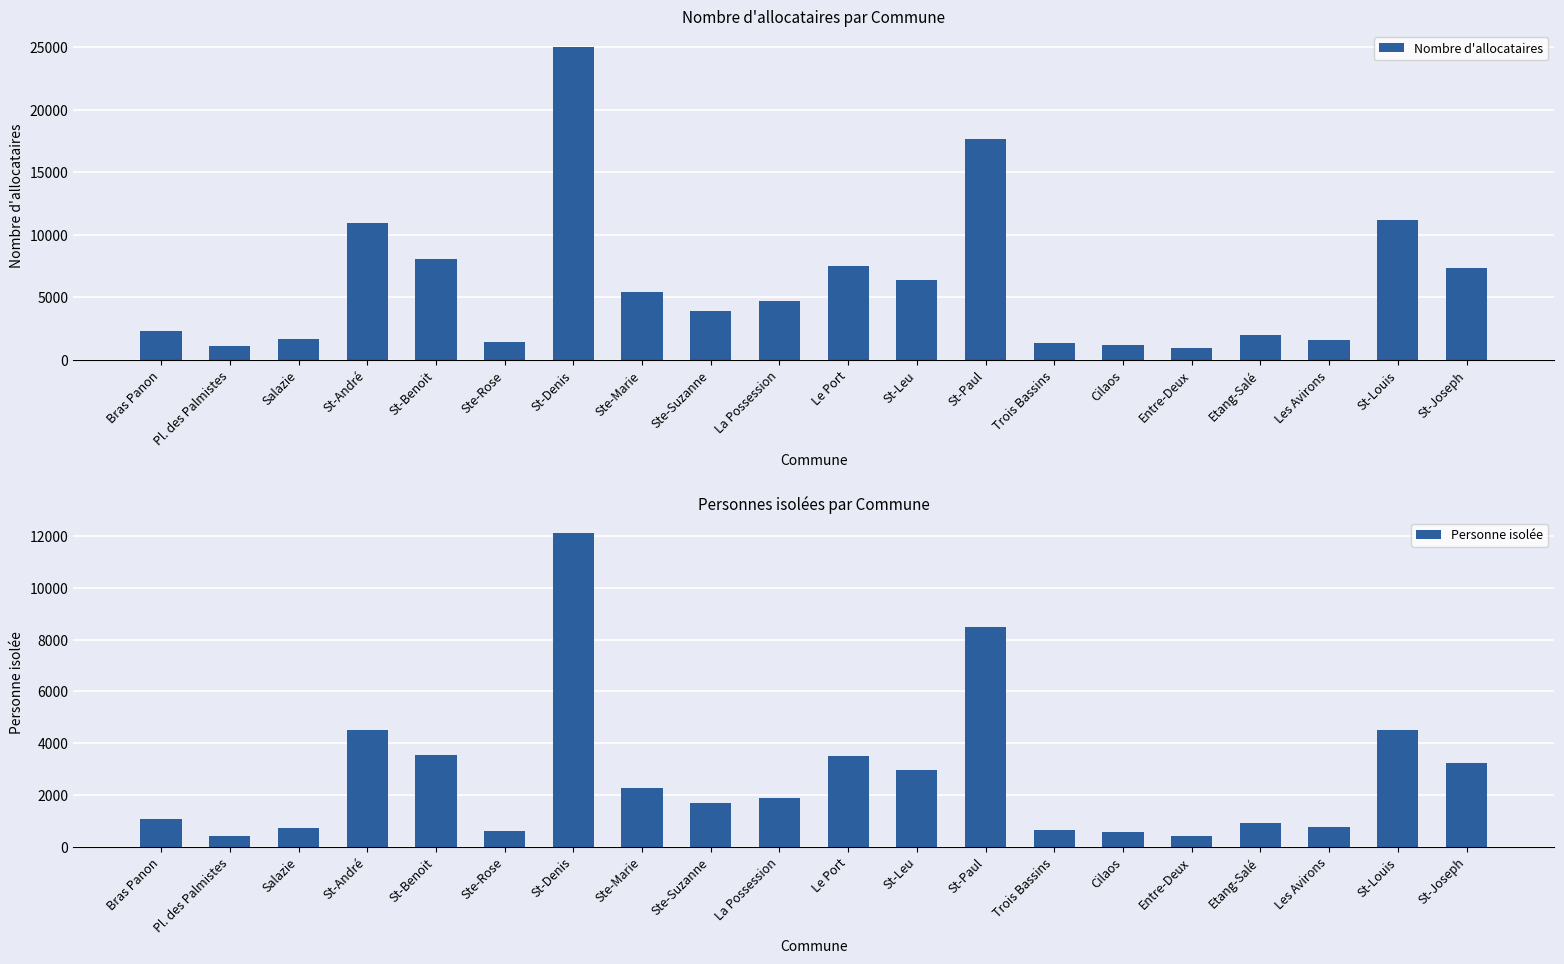

Reading left to right, transcribe all the data shown in this chart.

Nombre d'allocataires: 2287	1091	1657	10962	8107	1416	25073	5440	3949	4722	7479	6416	17700	1382	1196	946	2023	1621	11200	7377
Personne isolée: 1052	408	706	4506	3547	617	12122	2278	1670	1897	3510	2955	8494	642	574	392	929	761	4522	3234